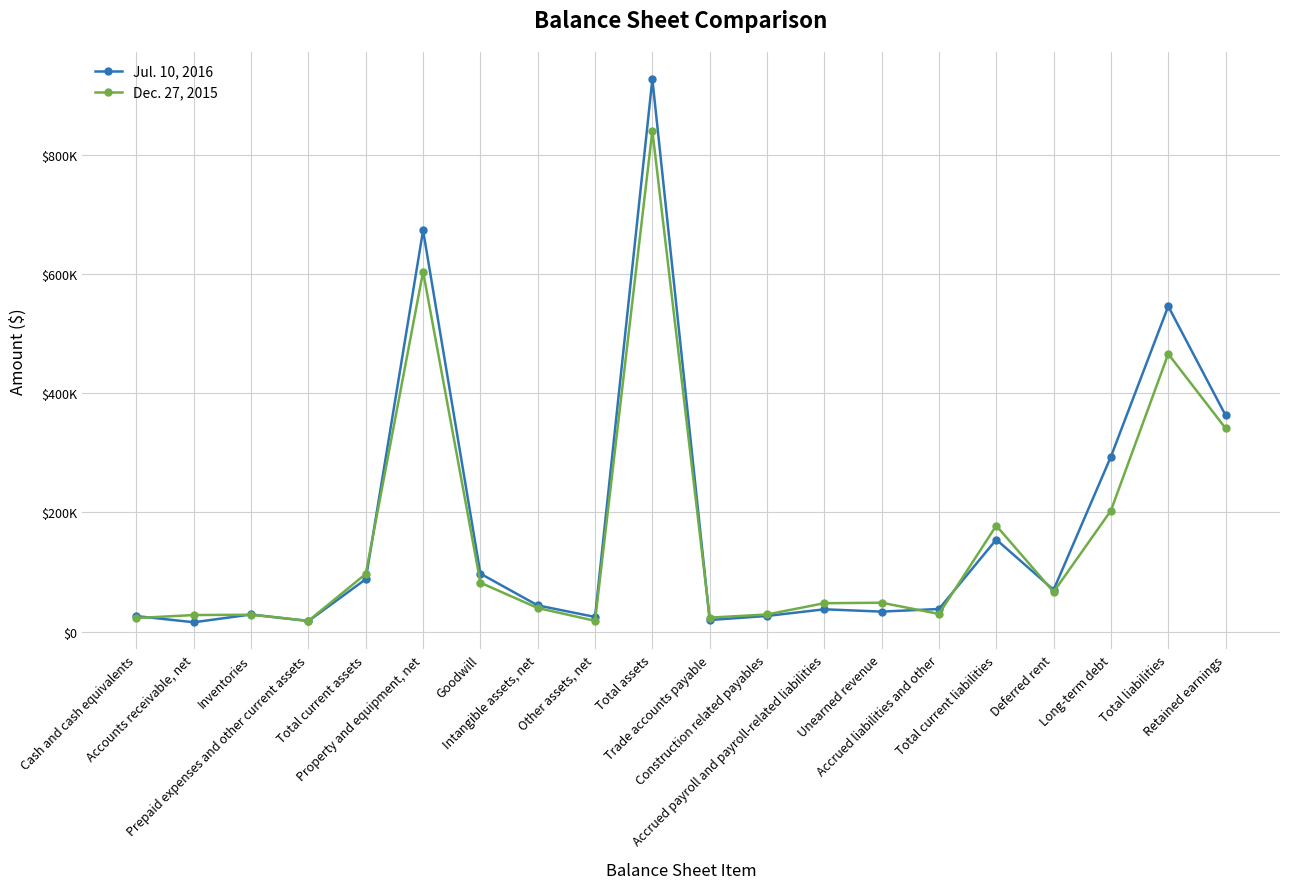

At which category is the sum across all series the highest?

Total assets